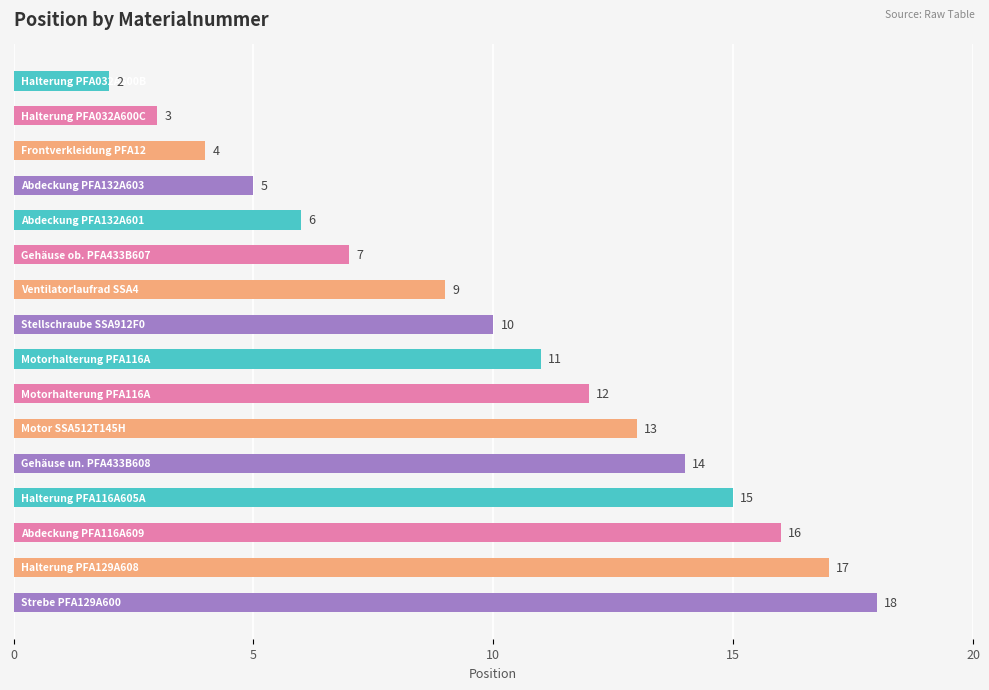

What is the greatest value displayed?

18